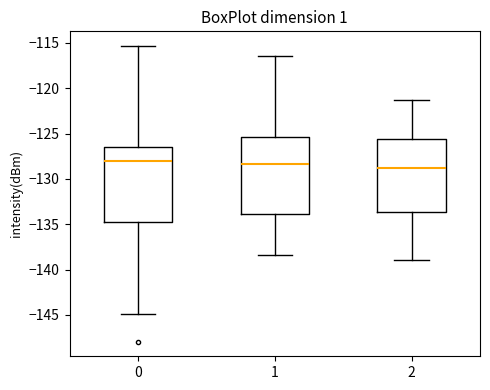

Reading left to right, transcribe this box plot: for each box, give where its median line is, the range the box spans, and where its two whiskers end, as read against the y-axis. The values are not printed on the chart, so give them approximately, as read against the axis.

0: median -128.0, box -134.5 to -126.5, whiskers -145.0 to -115.5
1: median -128.5, box -134.0 to -125.5, whiskers -138.5 to -116.5
2: median -129.0, box -133.5 to -125.5, whiskers -139.0 to -121.5